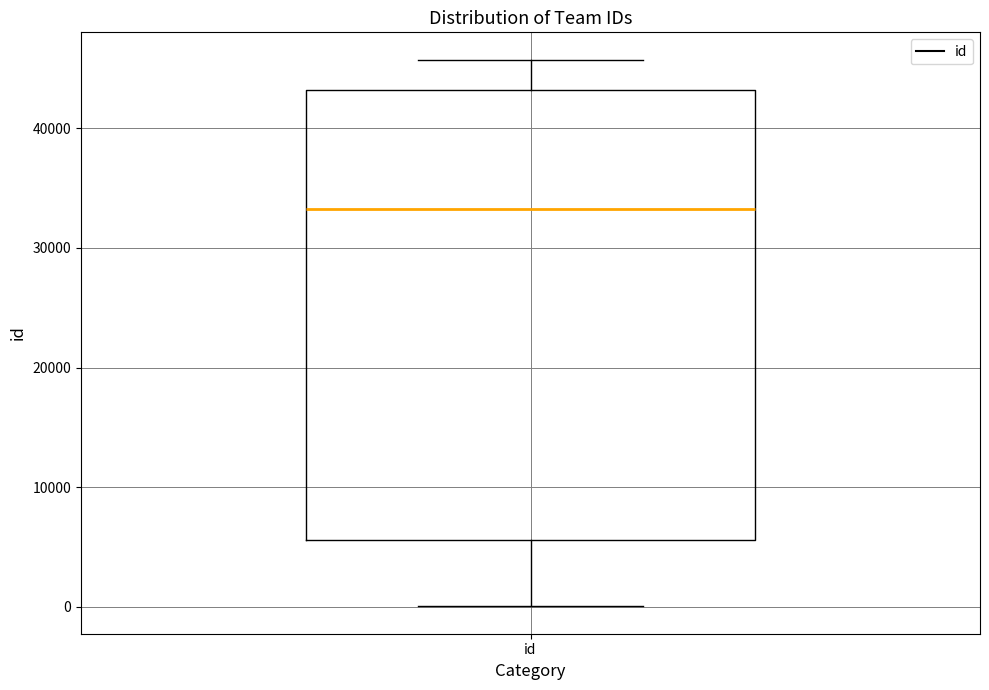

Read this box plot against the y-axis: the position of the median line, the range covered by the box, and the ends of both whiskers. The values are not printed on the chart, so give them approximately, as read against the axis.

median 33000, box 6000 to 43000, whiskers 0 to 46000